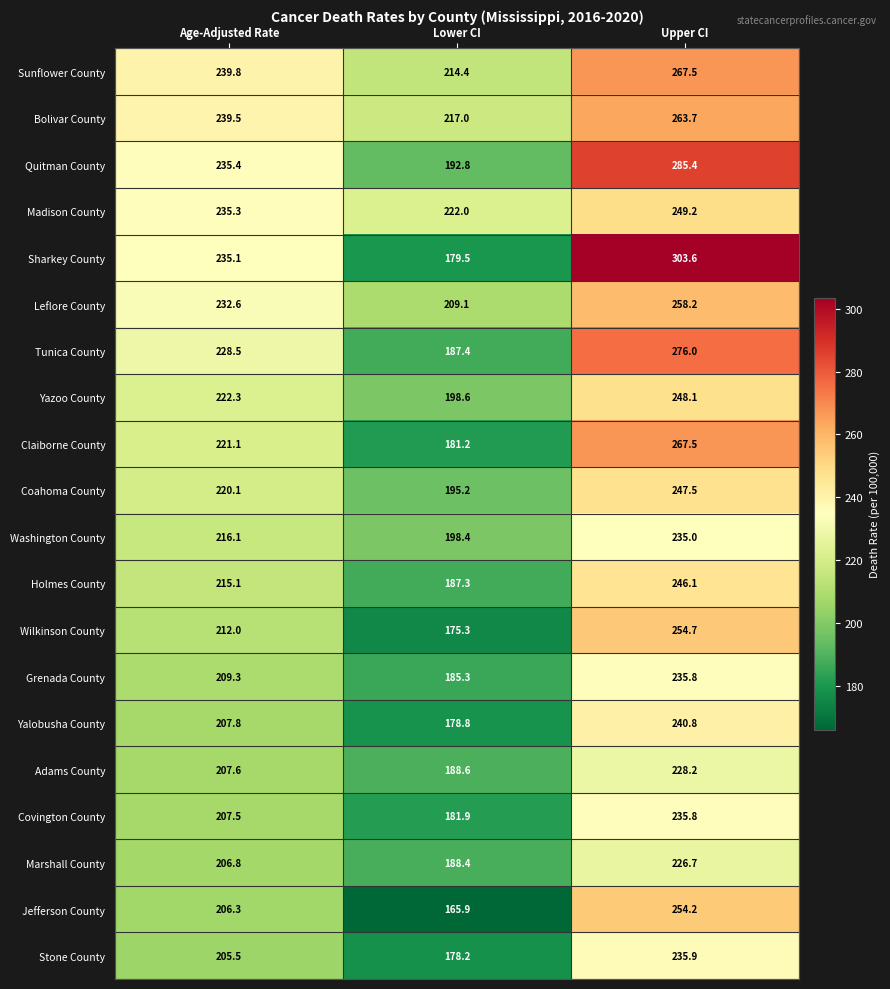

At which label does Sunflower County first exceed 239?

Age-Adjusted Rate